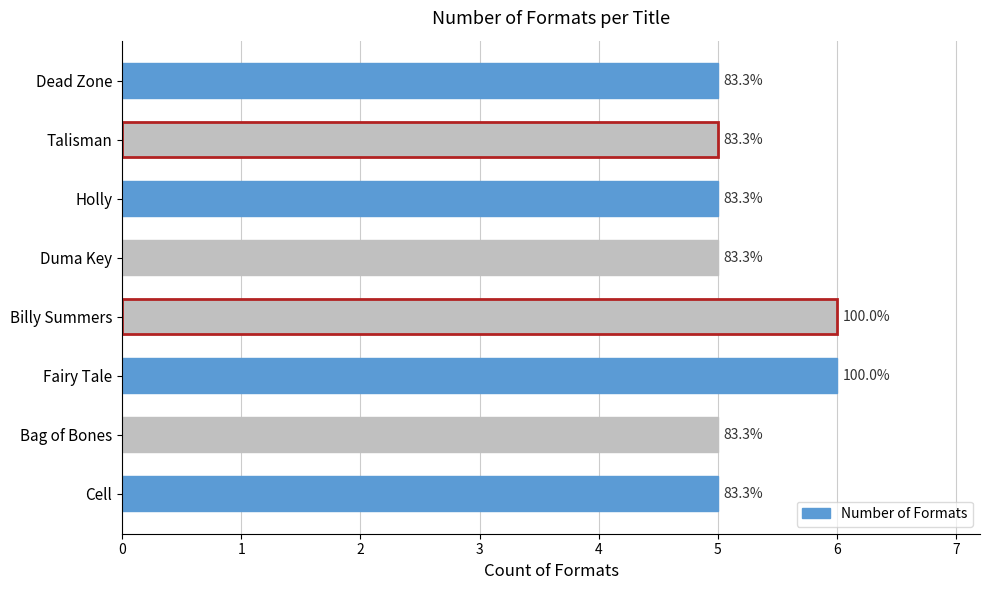

Does the chart contain stacked bars?

No